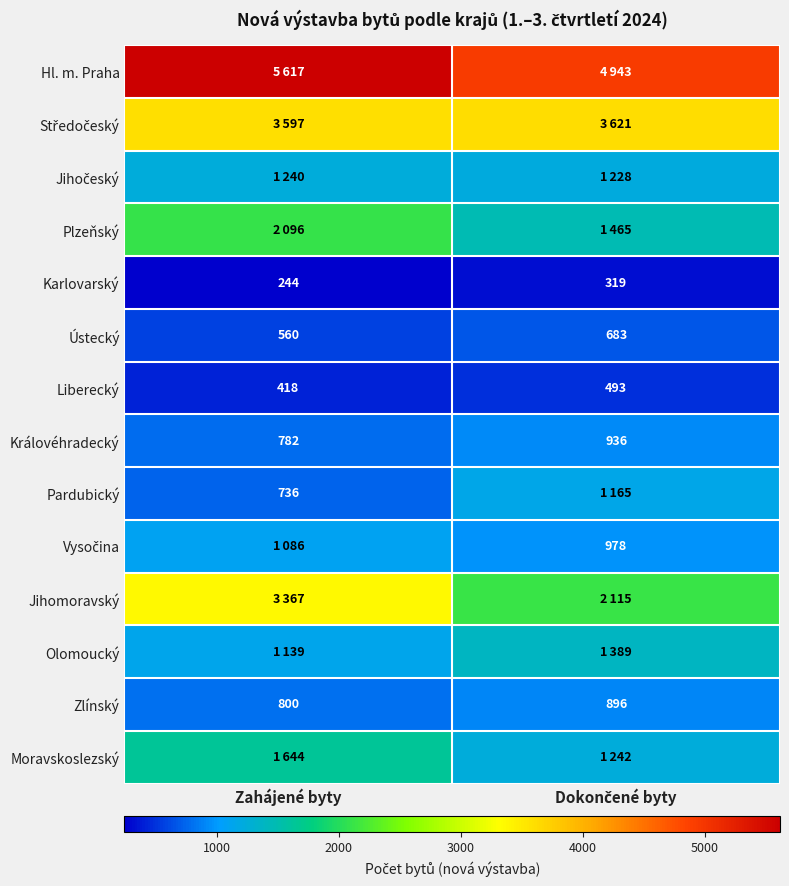

The Karlovarský series shows 118 at Zahájené byty. True or false?

False